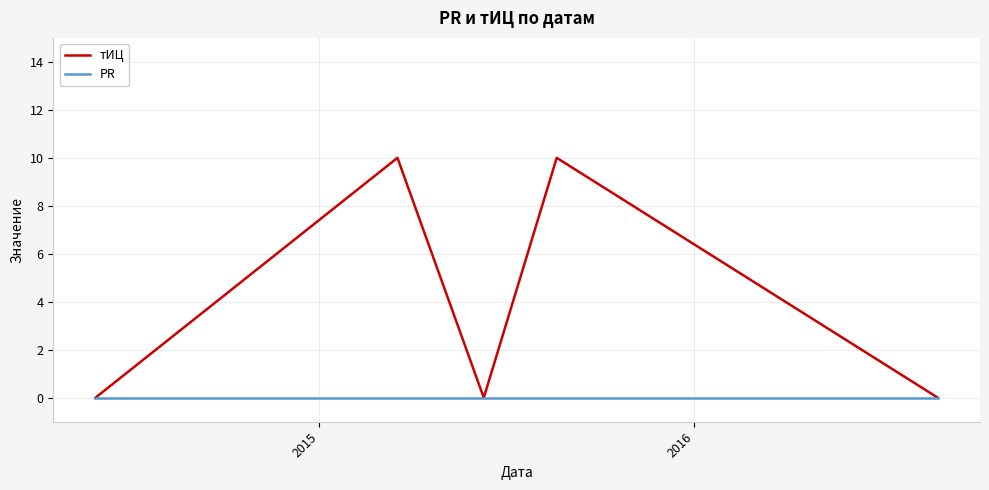

Which series has the largest total across all categories?

тИЦ